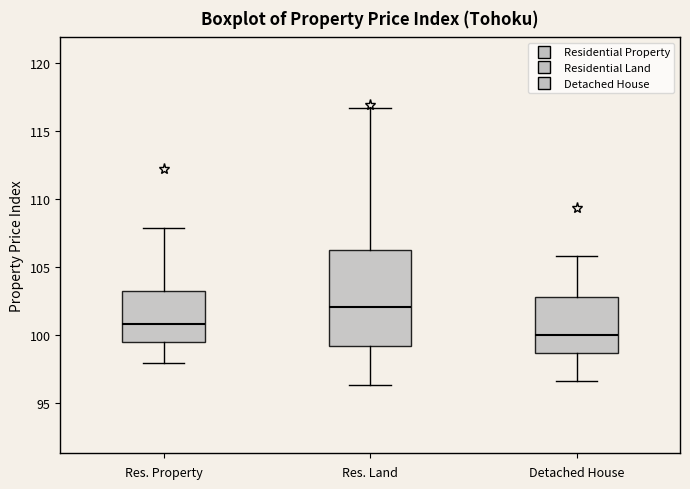

Which box's median line is the highest?

Res. Land